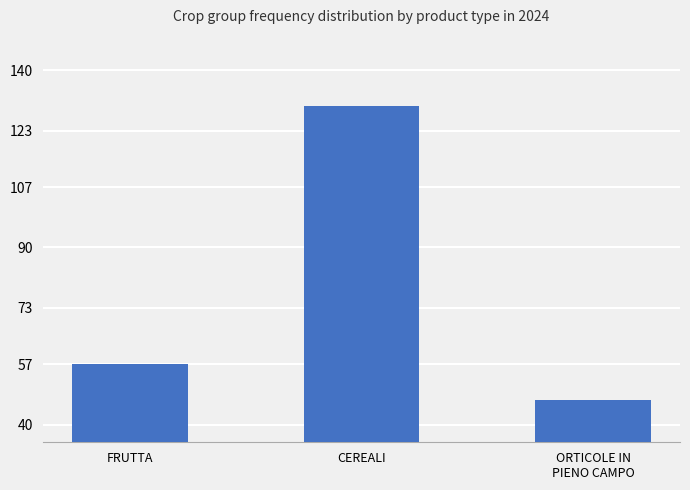

True or false: the data shows 130 at CEREALI.

True